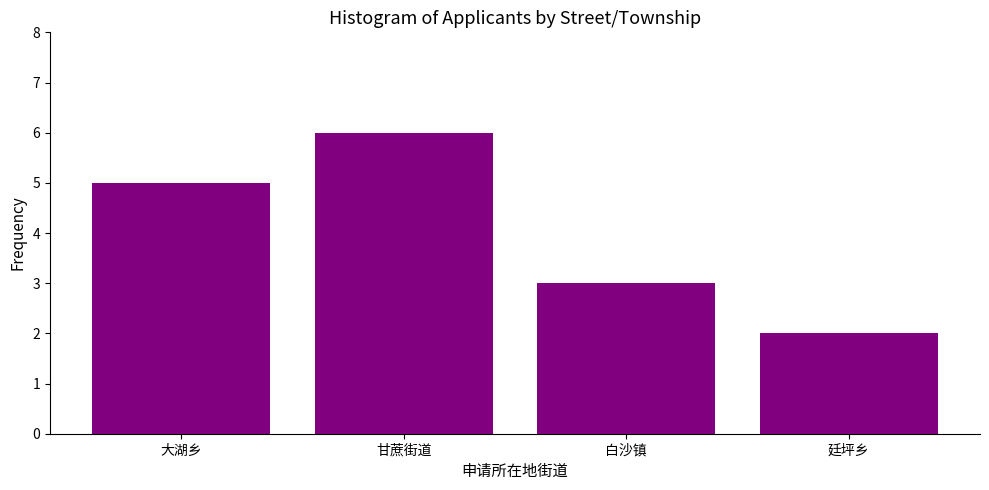

Reading left to right, list all the values displayed in this chart.

大湖乡=5	甘蔗街道=6	白沙镇=3	廷坪乡=2